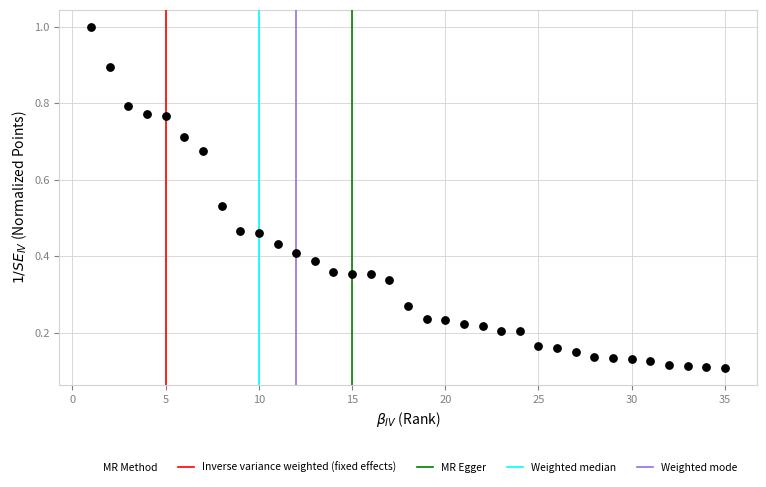

What is the range of Y values (max minus min)?

0.9